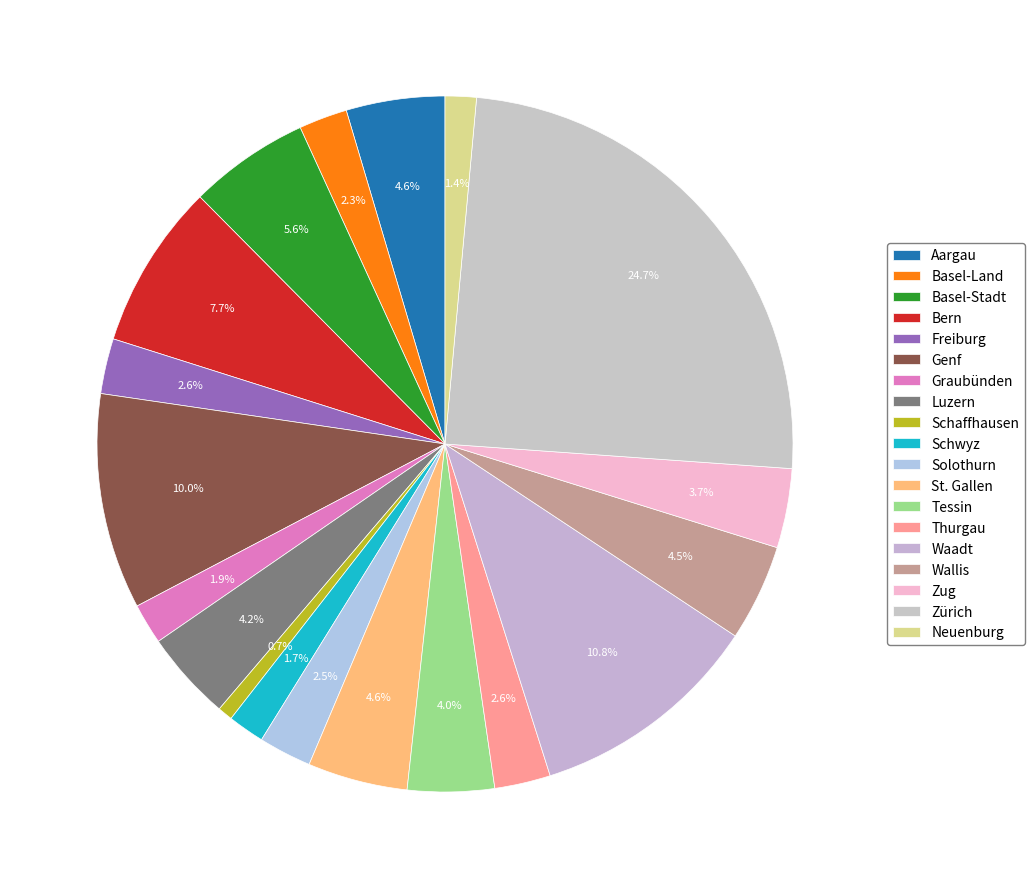

How many segments does this pie chart have?

19